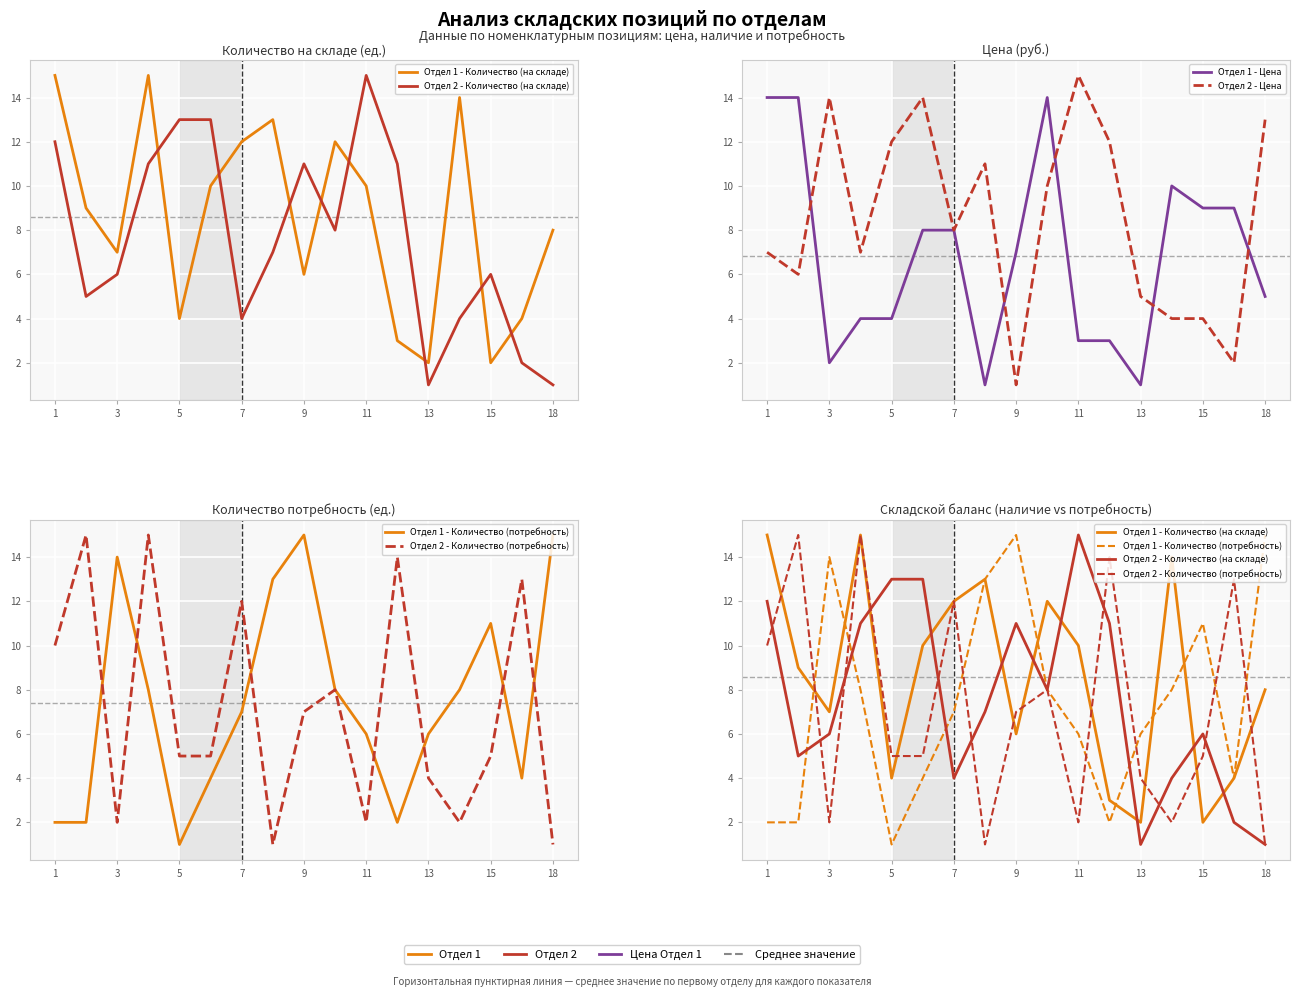

Which has a higher value, 13 or 7?

7